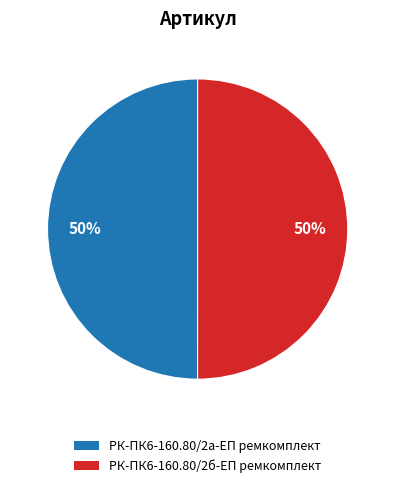

To the nearest percent, what is the combined percentage of РК-ПК6-160.80/2а-ЕП ремкомплект and РК-ПК6-160.80/2б-ЕП ремкомплект?

100%